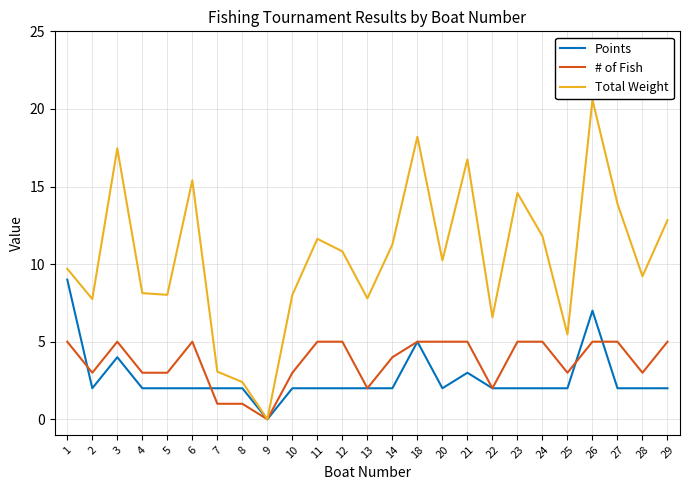

Between 1 and 2, which series saw the biggest shift?

Points